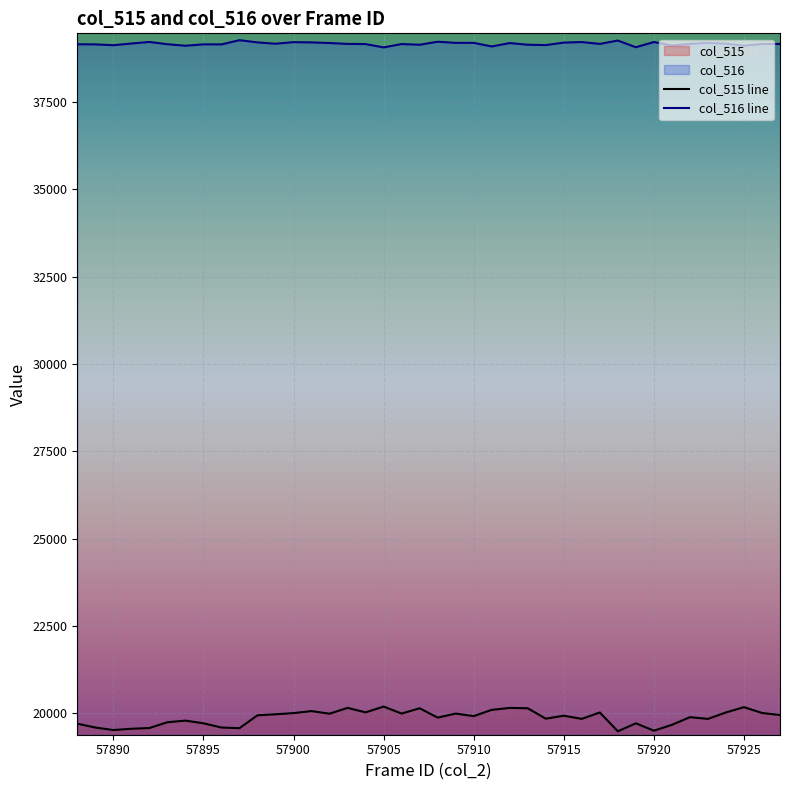

True or false: col_516 line and col_515 line intersect in this chart.

False